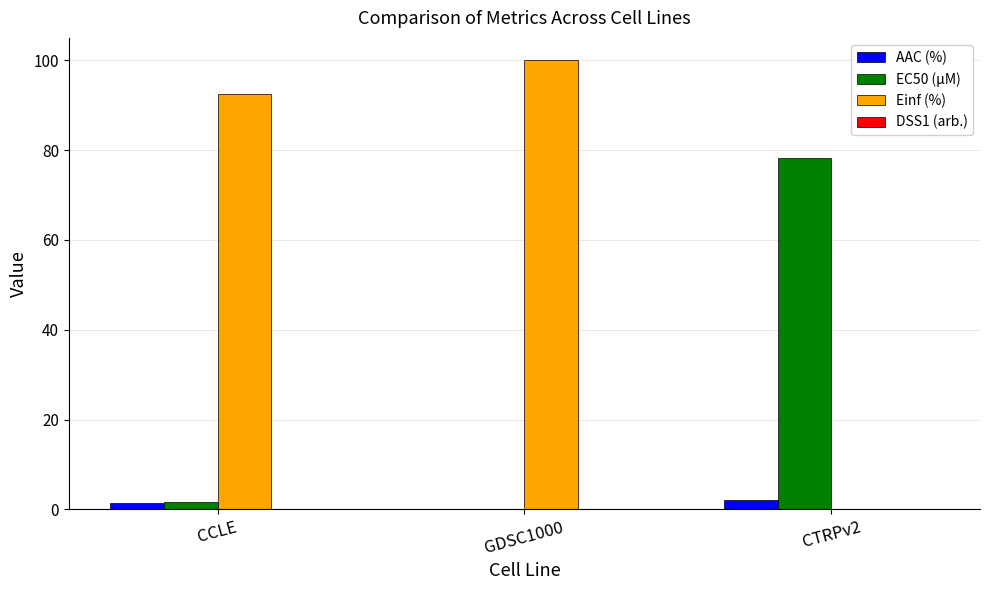

What is the spread (max minus min) of values at GDSC1000?

100.0